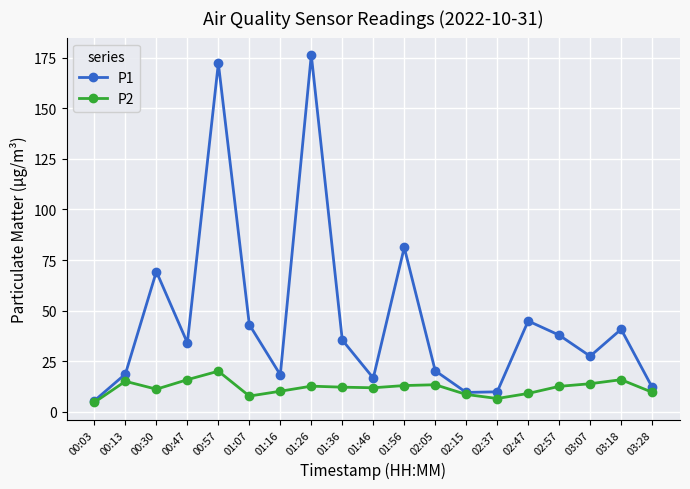

What is the difference between the maximum and minimum values in the P1 series?

170.8